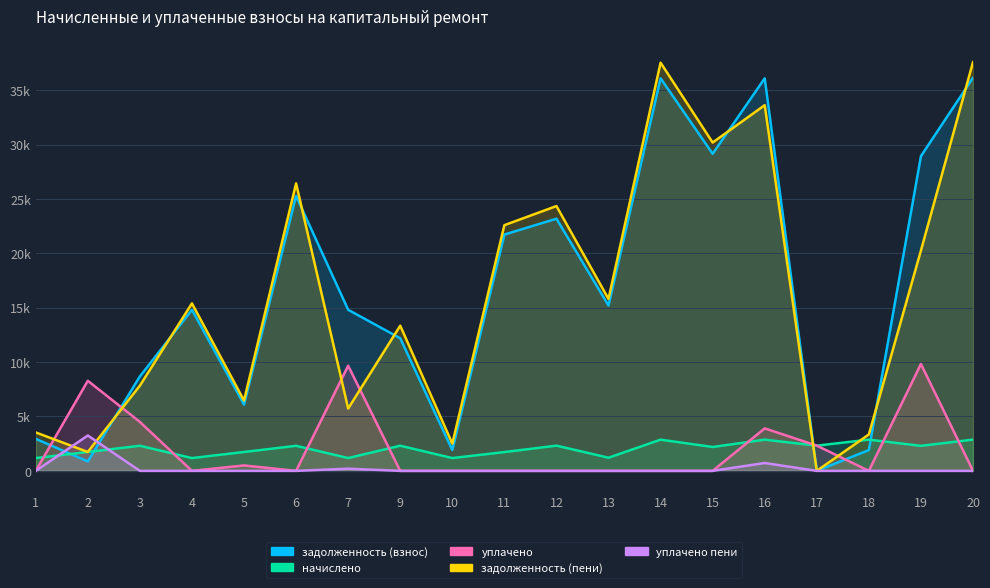

How many data points does each series have?

19